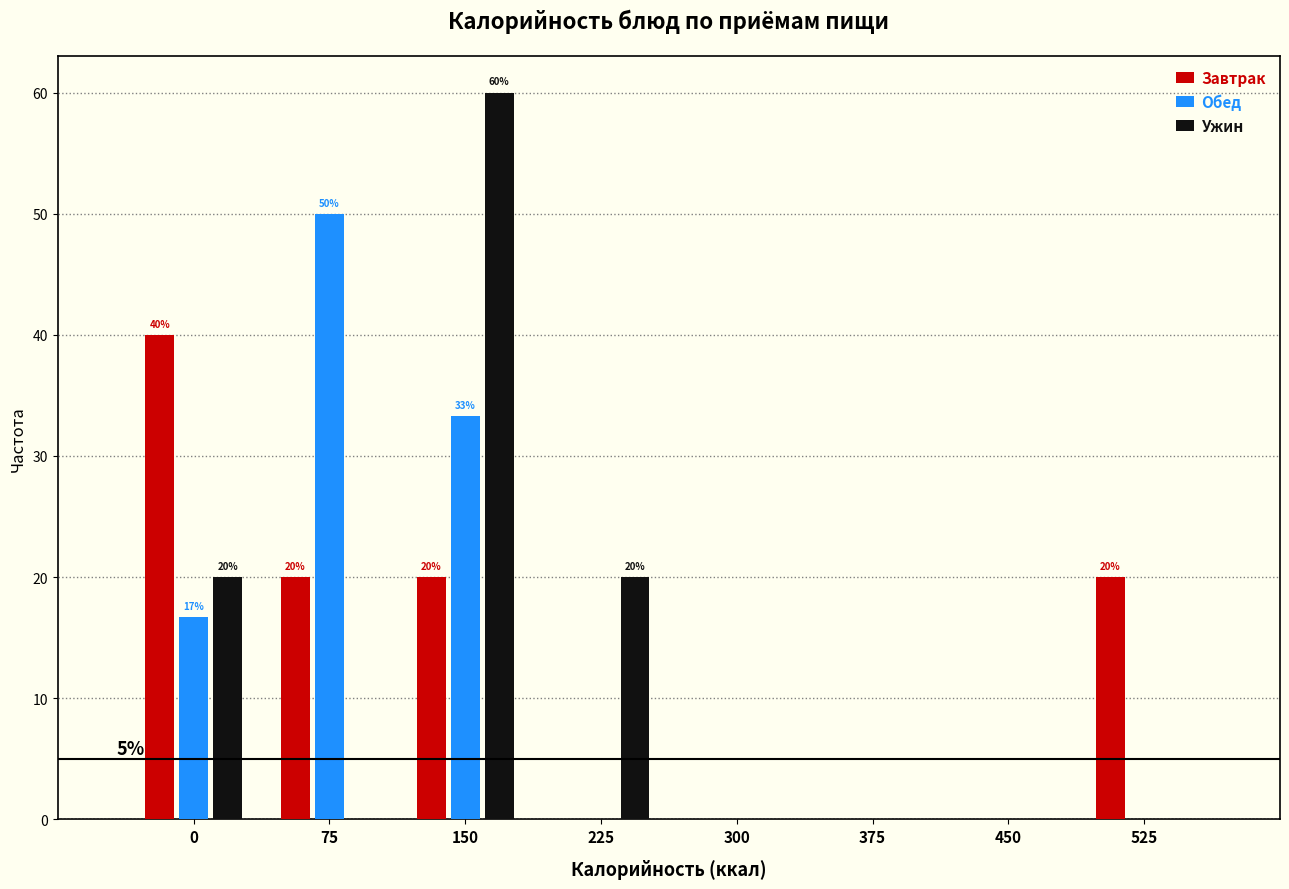

Reading right to left, extract all data points from this chart.

Завтрак: 525=20.0	450=0.0	375=0.0	300=0.0	225=0.0	150=20.0	75=20.0	0=40.0
Обед: 525=0.0	450=0.0	375=0.0	300=0.0	225=0.0	150=33.3	75=50.0	0=16.7
Ужин: 525=0.0	450=0.0	375=0.0	300=0.0	225=20.0	150=60.0	75=0.0	0=20.0